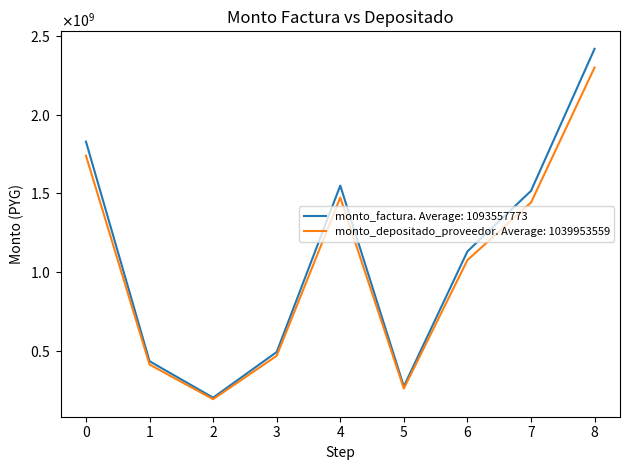

What are all the series names shown in the legend?

monto_factura. Average: 1093557773, monto_depositado_proveedor. Average: 1039953559